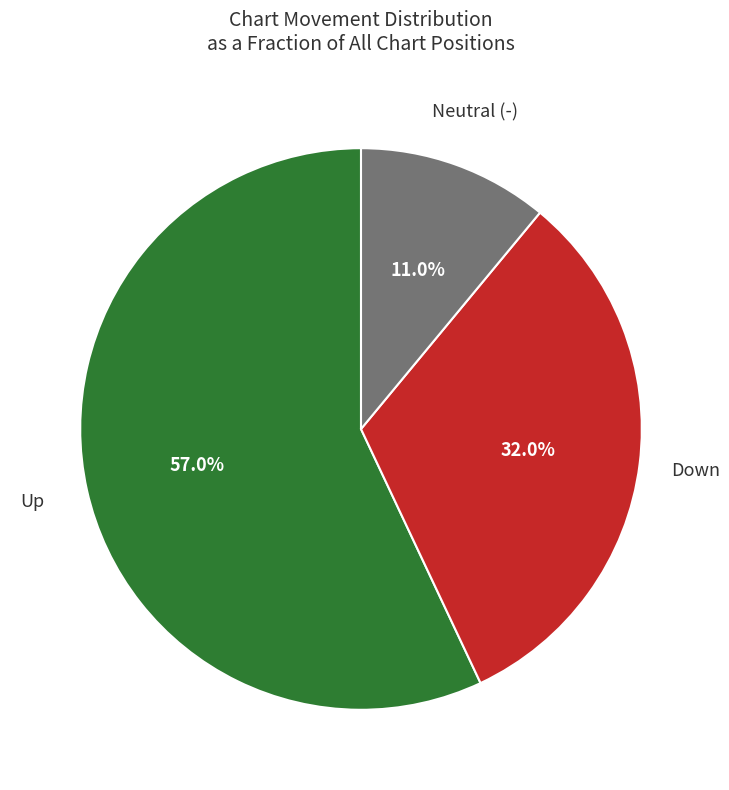

Is there a majority slice in this chart?

Yes